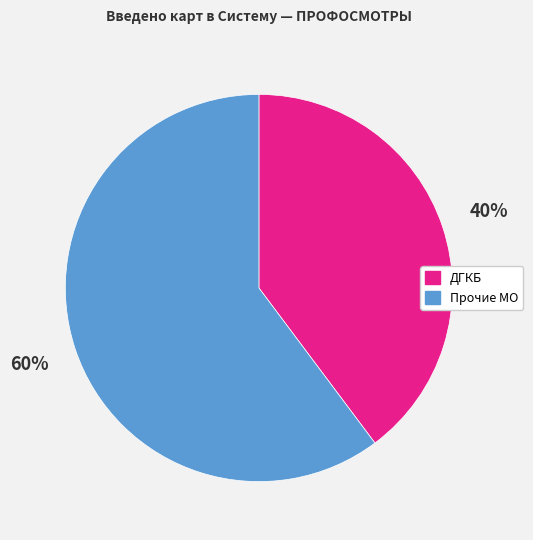

To the nearest percent, what portion does Прочие МО represent?

60%